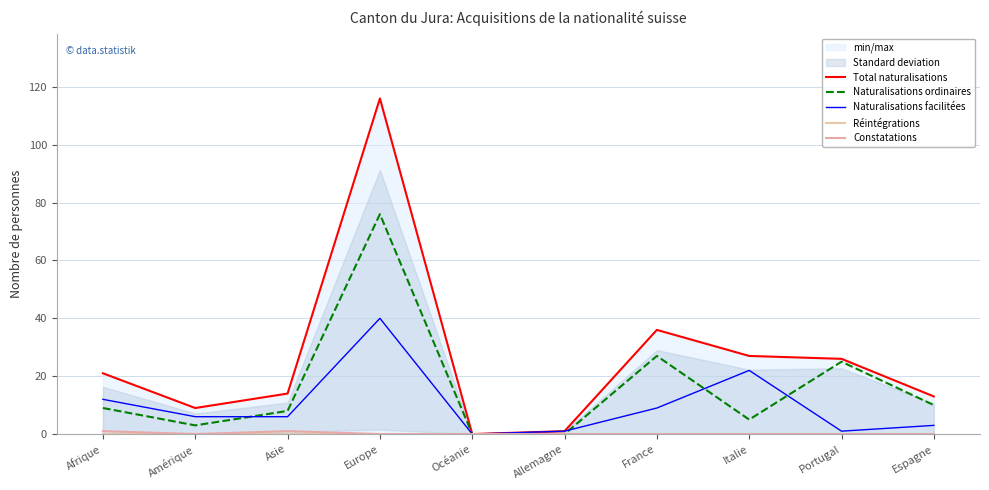

True or false: Constatations and Total naturalisations intersect in this chart.

False